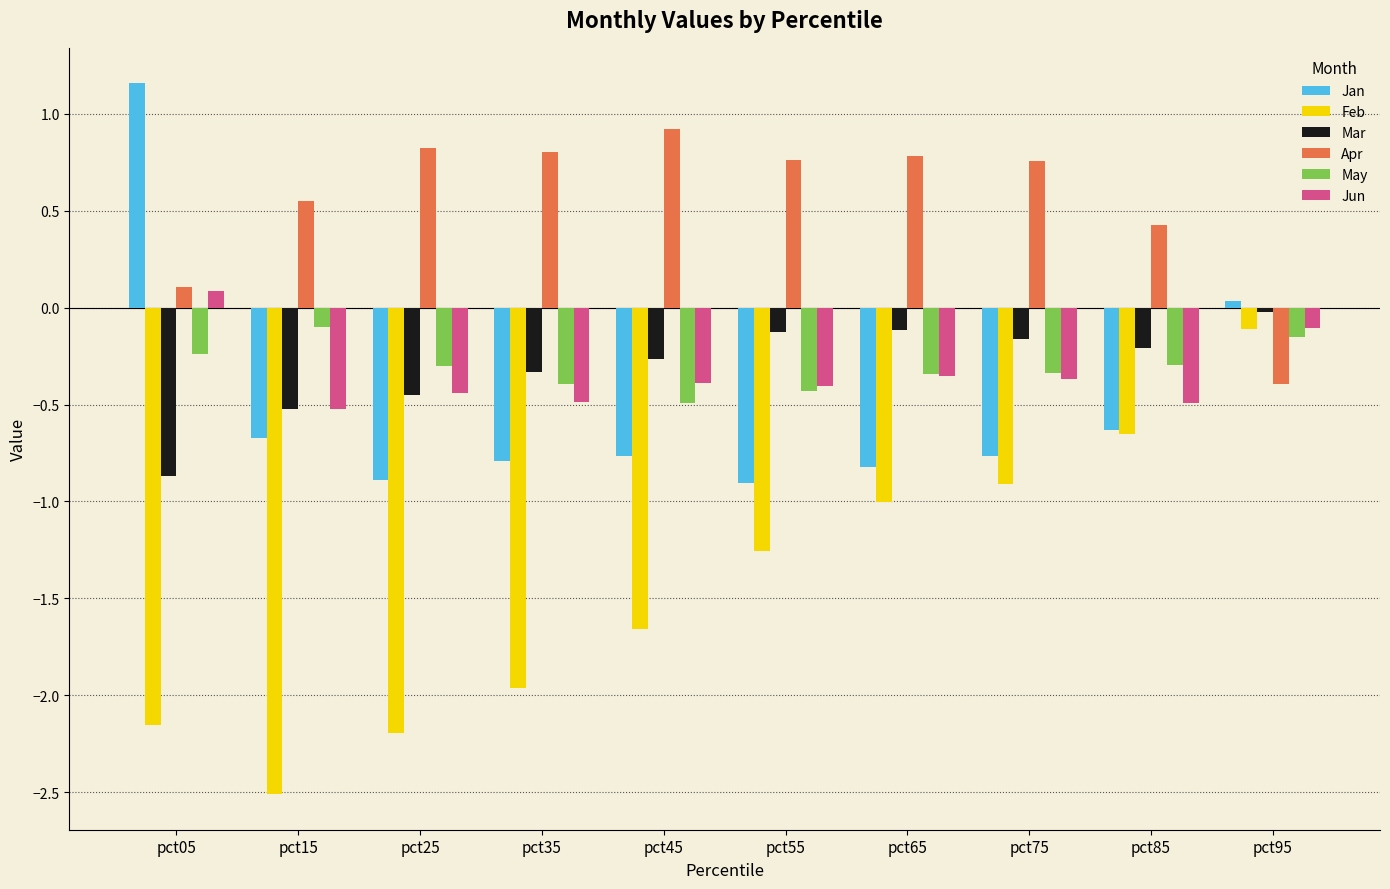

What is the minimum value for May?

-0.5